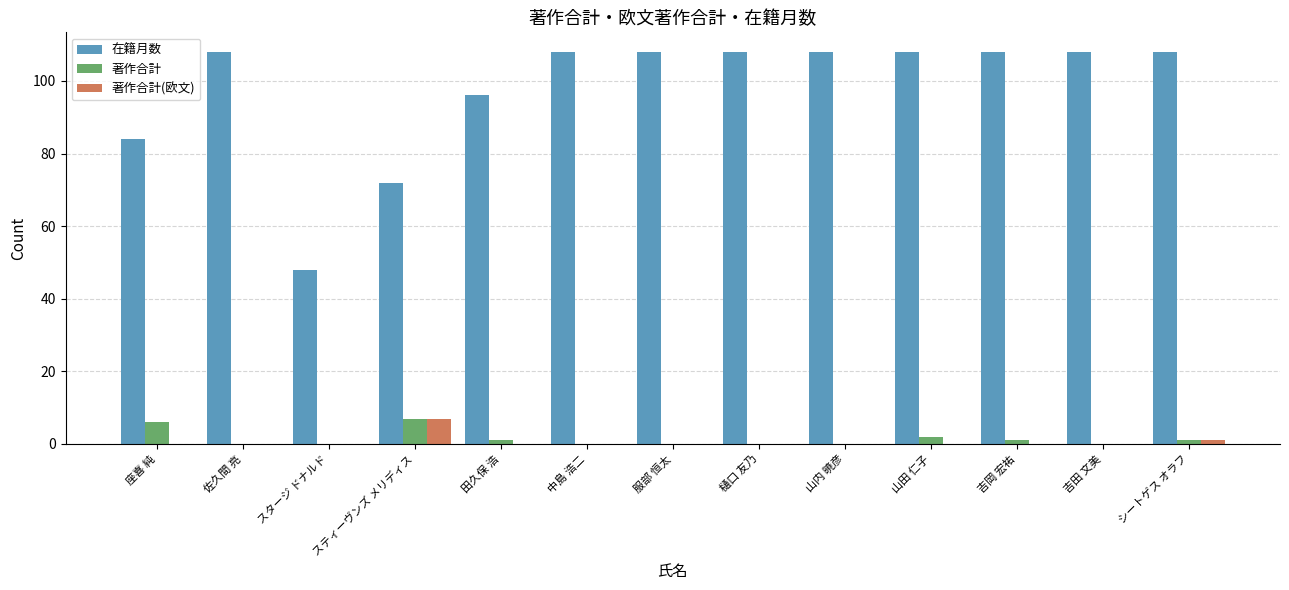

What value does the 在籍月数 series have at 山内 暁彦?

108